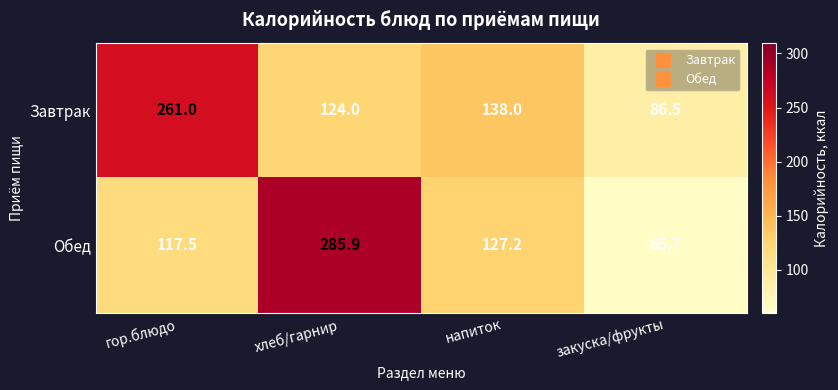

Rank the series at хлеб/гарнир from highest to lowest value.

Обед, Завтрак